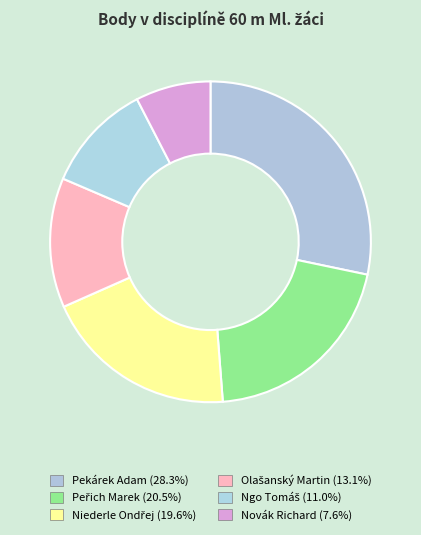

Approximately how many times larger is the value at Novák Richard compared to Peřich Marek?

0.4